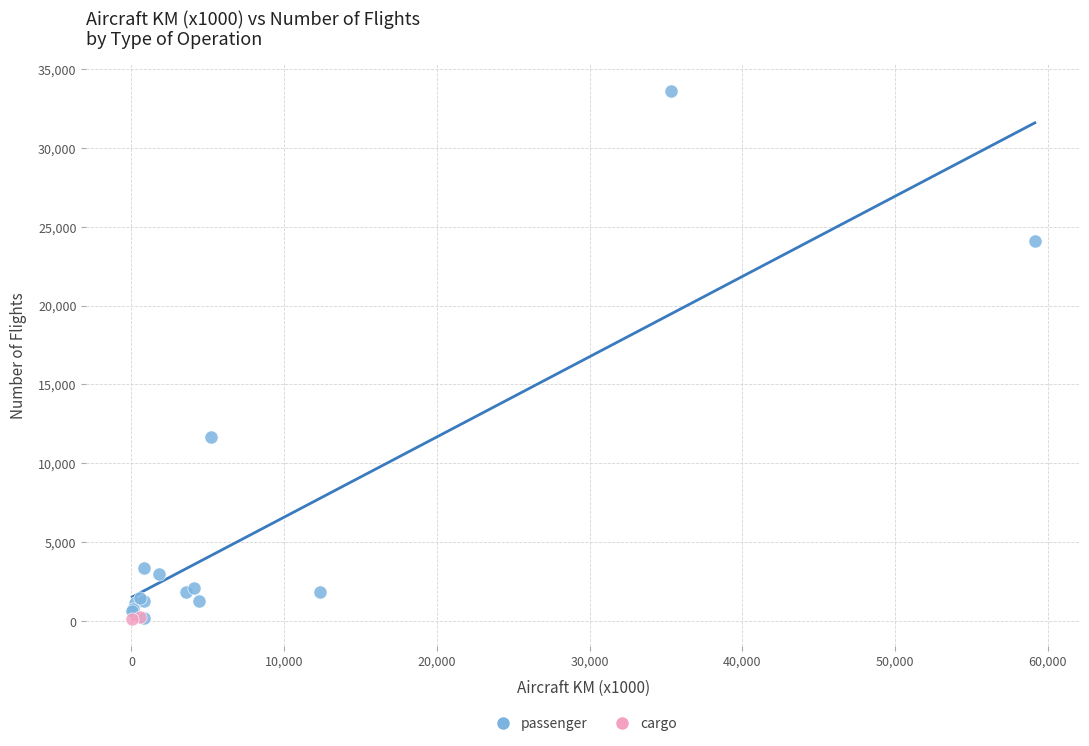

What are all the series names shown in the legend?

passenger, cargo